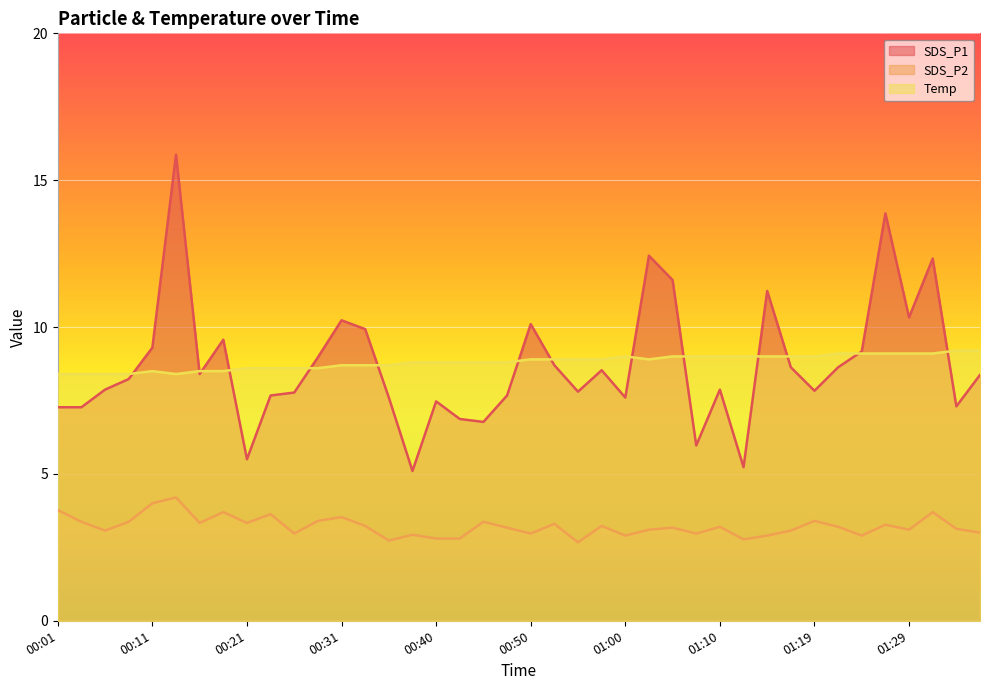

Between 00:43 and 00:52, which series saw the biggest shift?

SDS_P1